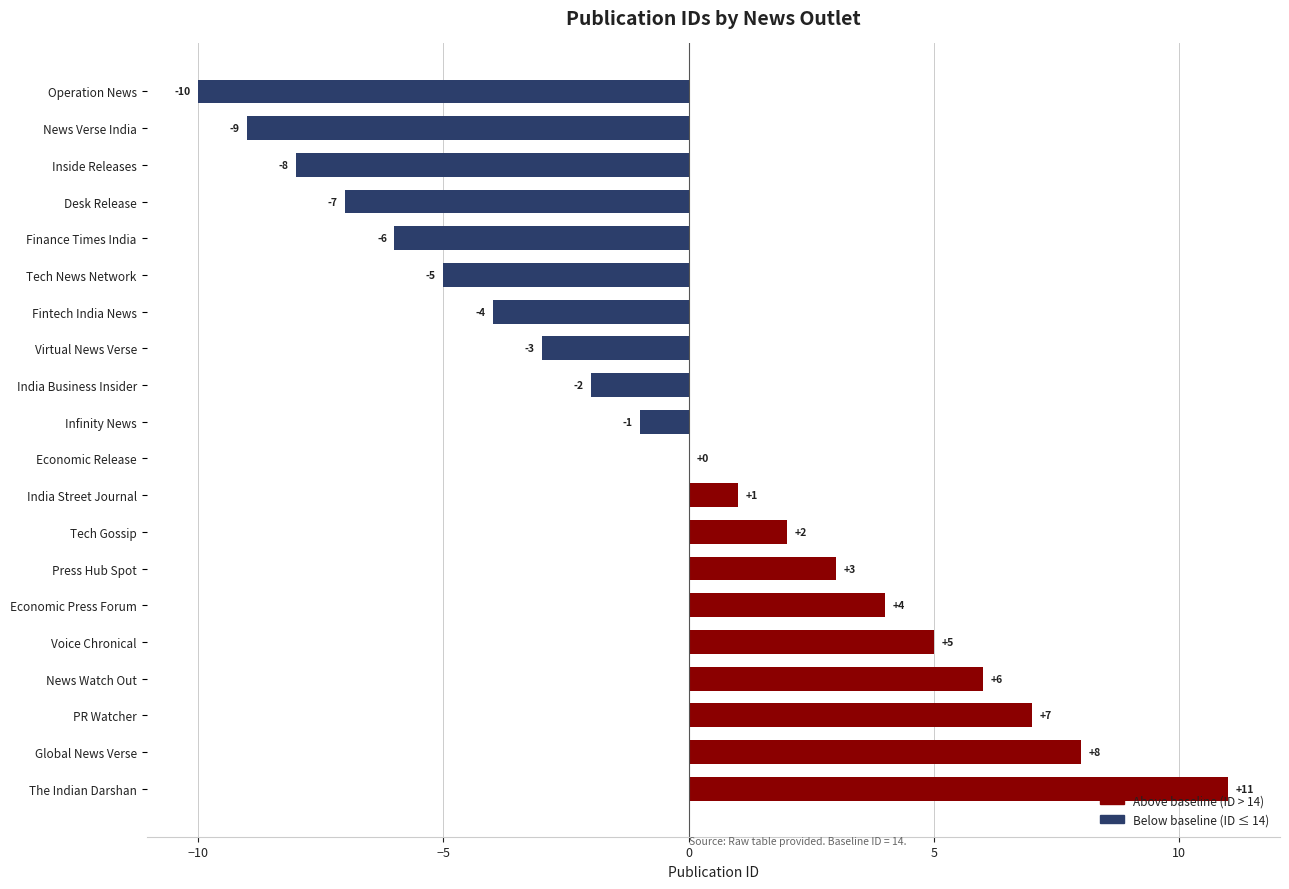

Reading bottom to top, transcribe all the data shown in this chart.

The Indian Darshan=11	Global News Verse=8	PR Watcher=7	News Watch Out=6	Voice Chronical=5	Economic Press Forum=4	Press Hub Spot=3	Tech Gossip=2	India Street Journal=1	Economic Release=0	Infinity News=-1	India Business Insider=-2	Virtual News Verse=-3	Fintech India News=-4	Tech News Network=-5	Finance Times India=-6	Desk Release=-7	Inside Releases=-8	News Verse India=-9	Operation News=-10